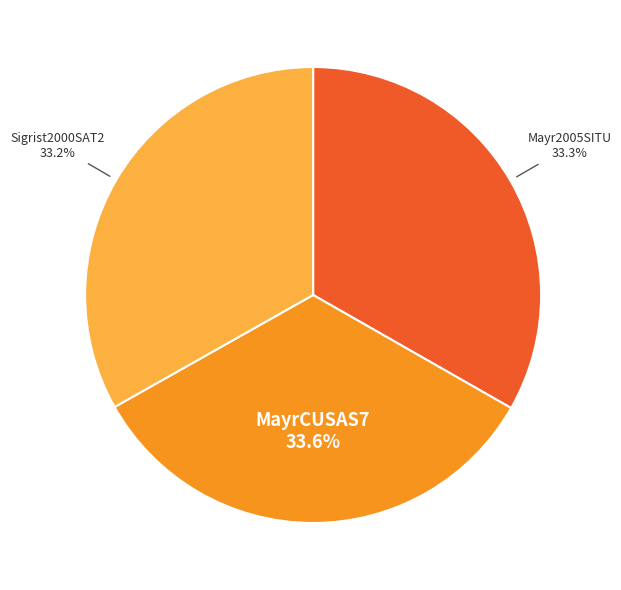

What is the ratio of the value at MayrCUSAS7 to the value at Mayr2005SITU?

1.0